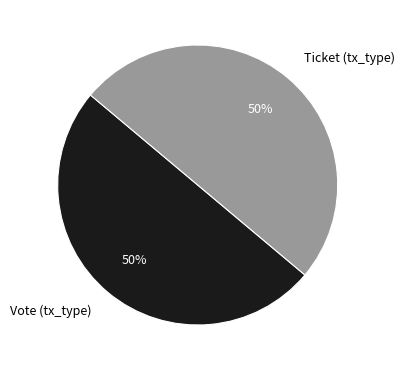

Count the number of slices in the pie.

2